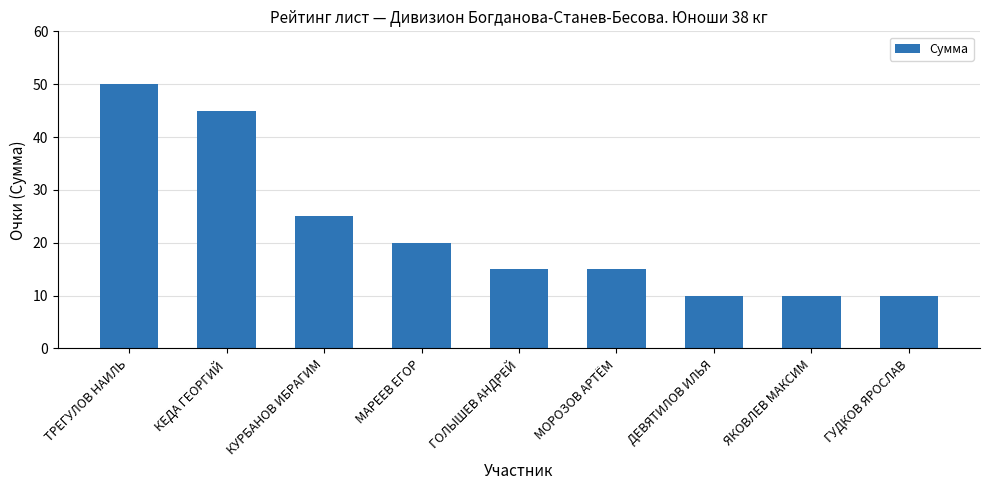

What is the change in value from КУРБАНОВ ИБРАГИМ to МАРЕЕВ ЕГОР?

-5